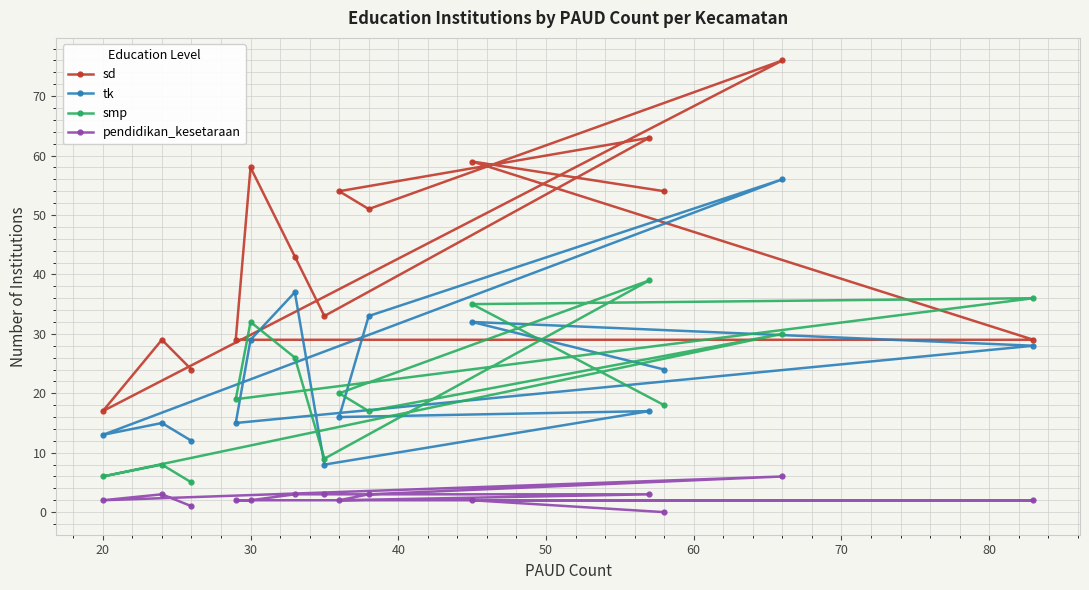

The value of tk at 30 is 17. True or false?

False